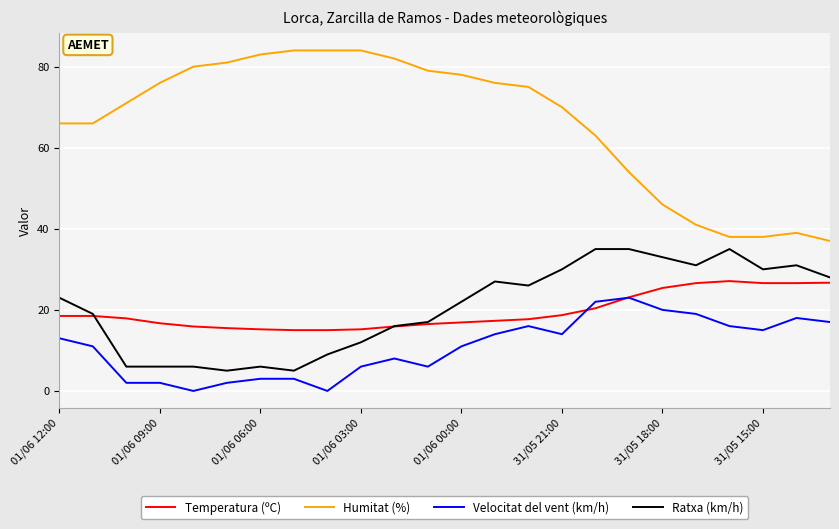

List the series in order of their peak value, lowest first.

Velocitat del vent (km/h), Temperatura (ºC), Ratxa (km/h), Humitat (%)